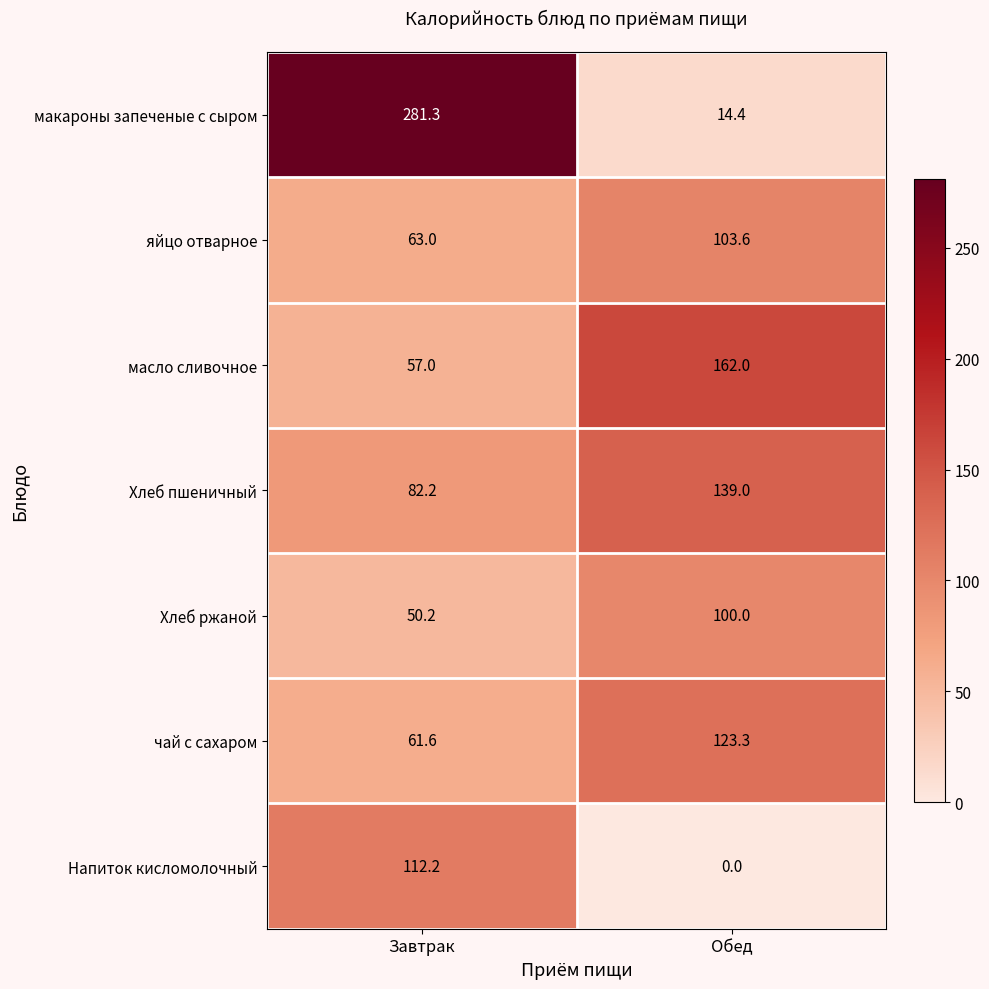

Which category has the highest value across all series?

Завтрак